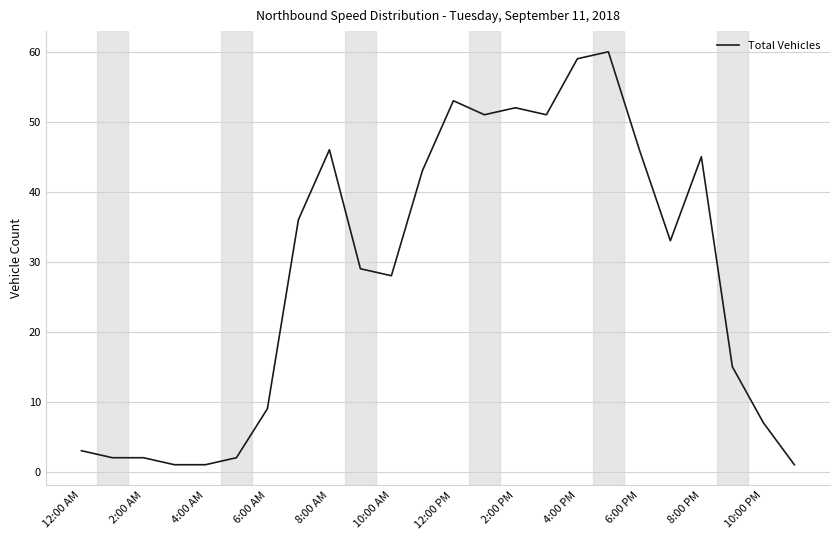

What is the difference between the maximum and minimum values?

59